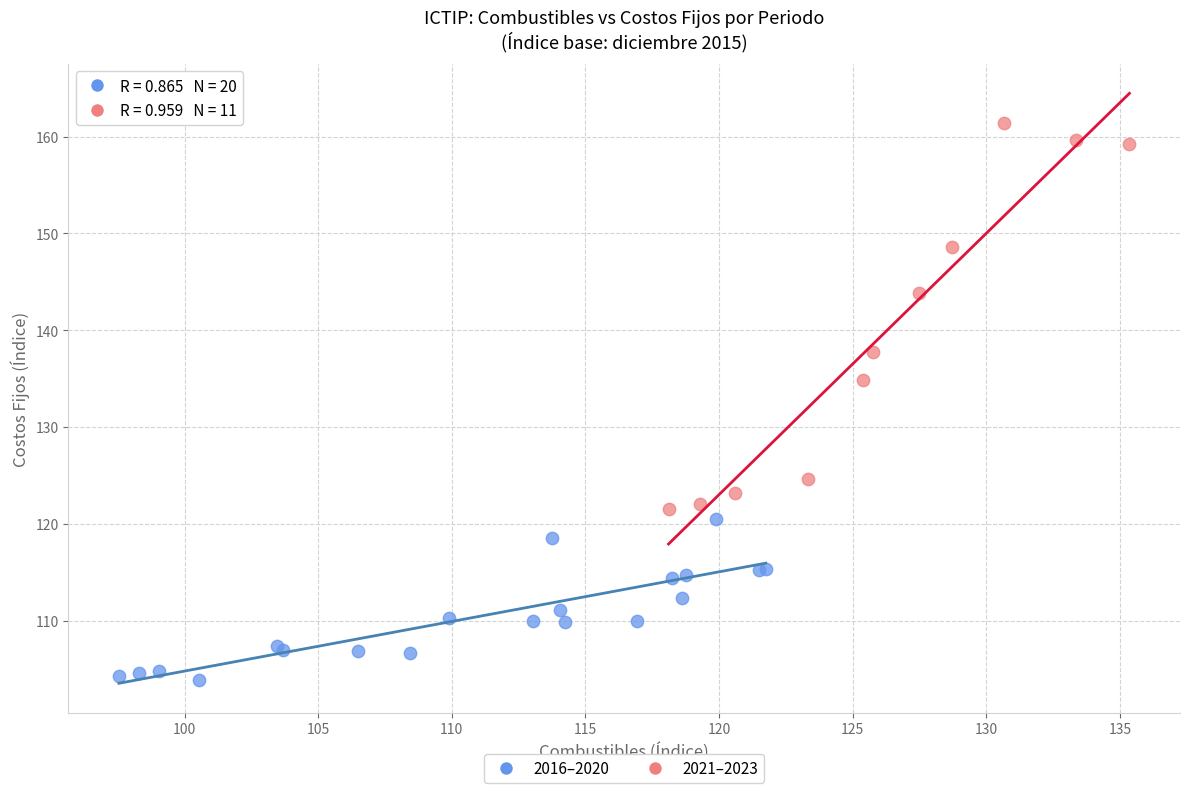

Which series reaches the minimum Y coordinate?

2016–2020